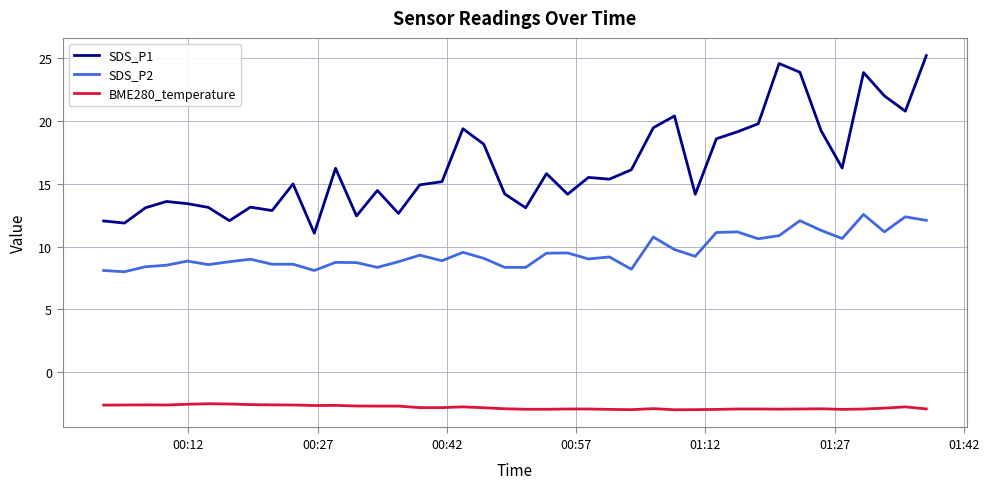

What is the minimum value shown in the chart?

-3.0